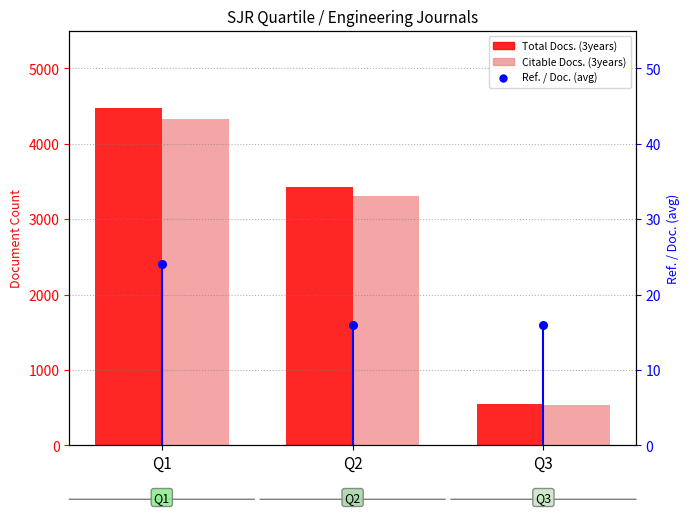

Which series reaches the minimum Y coordinate?

Ref. / Doc.